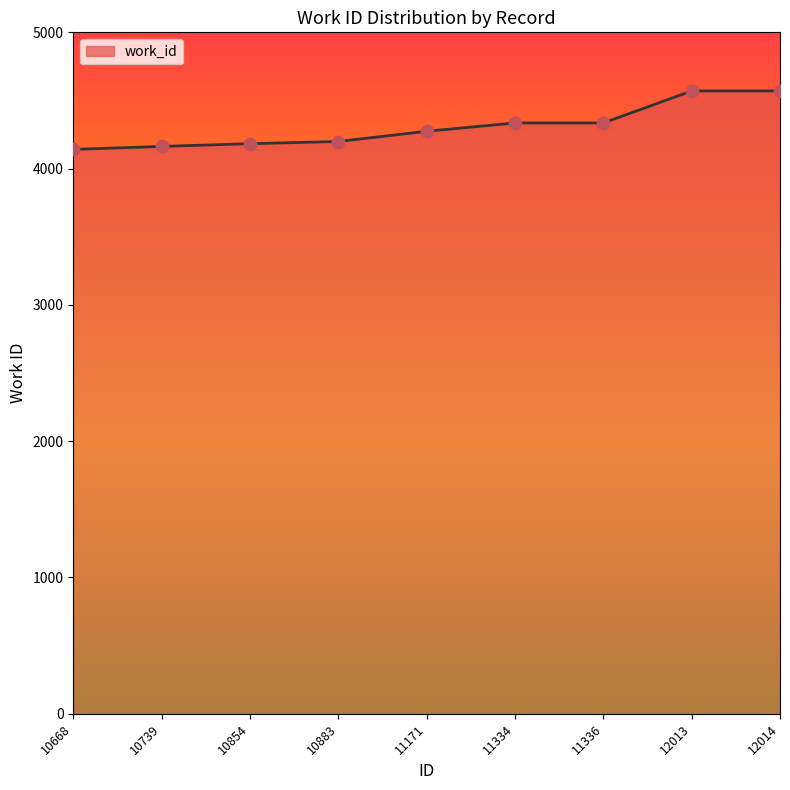

What is the change in value from 10854 to 12013?

+387